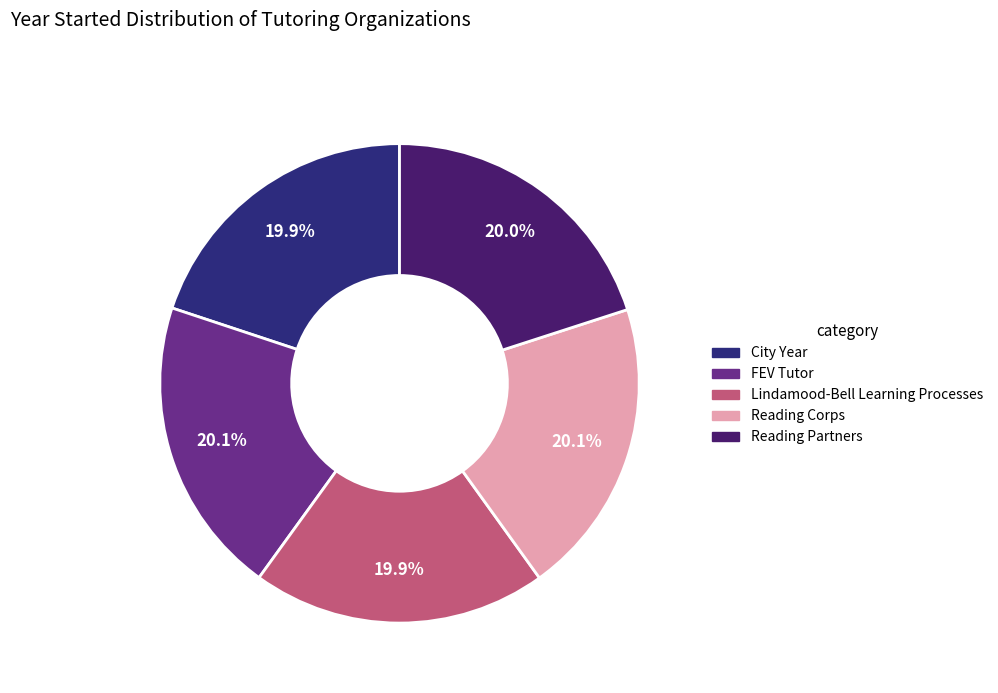

To the nearest percent, what portion does Reading Corps represent?

20%